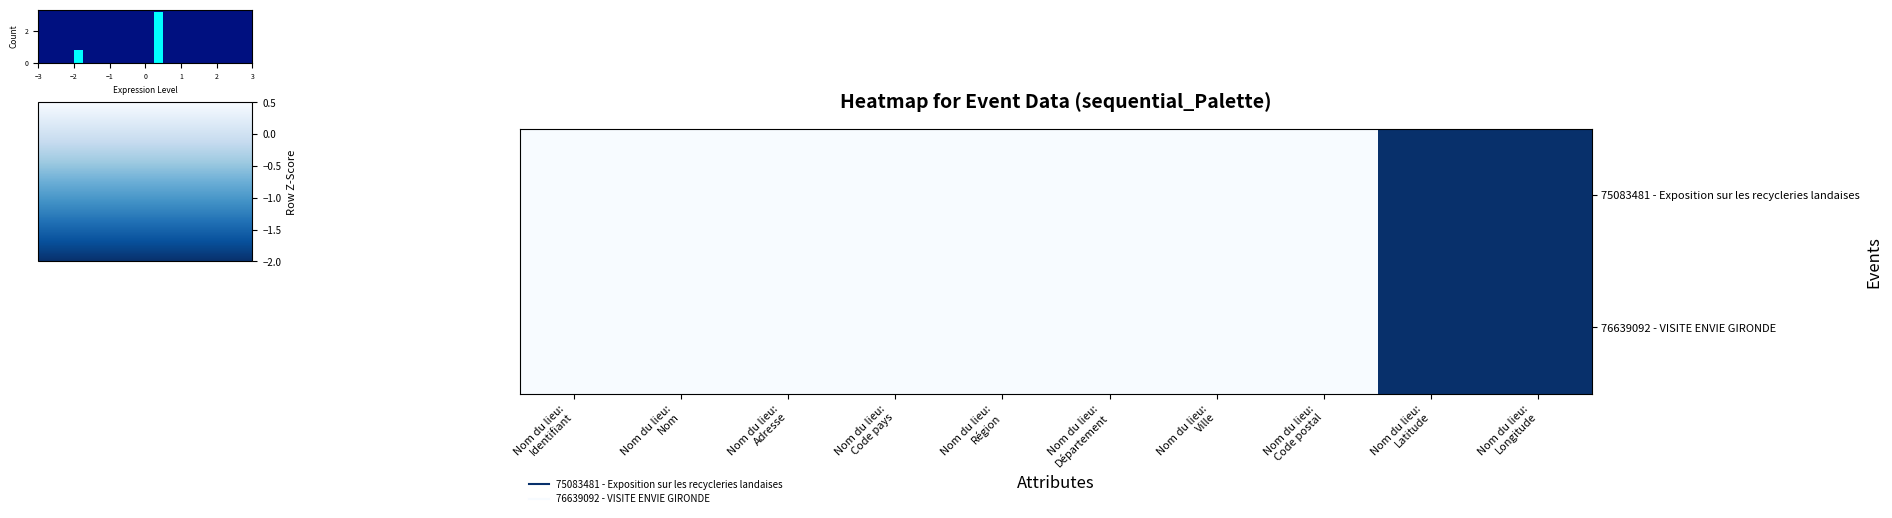

Count the row_0 values in the range 0 to 1.

8